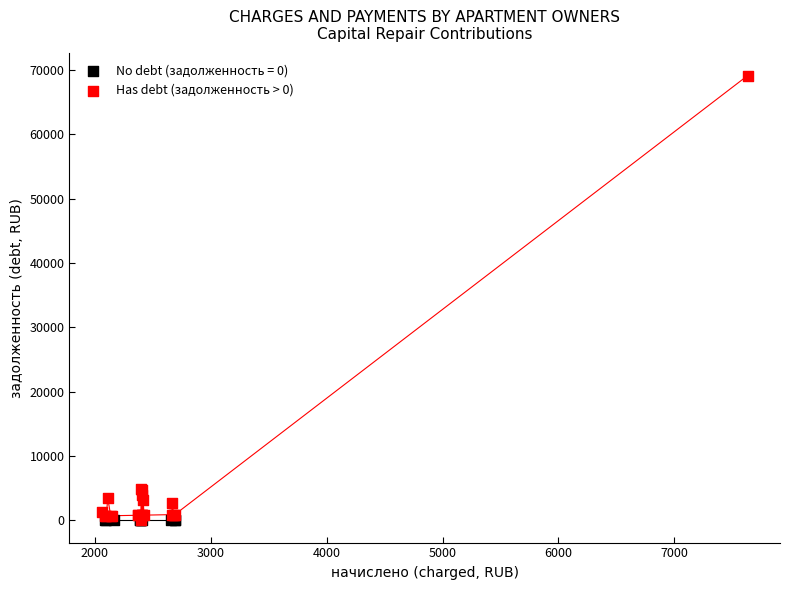

What are all the series names shown in the legend?

No debt (задолженность = 0), Has debt (задолженность > 0)